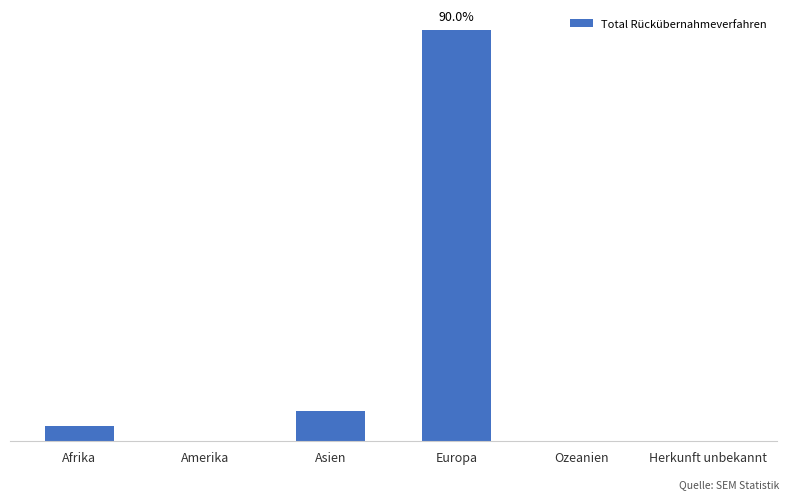

Reading left to right, transcribe all the data shown in this chart.

1	0	2	27	0	0